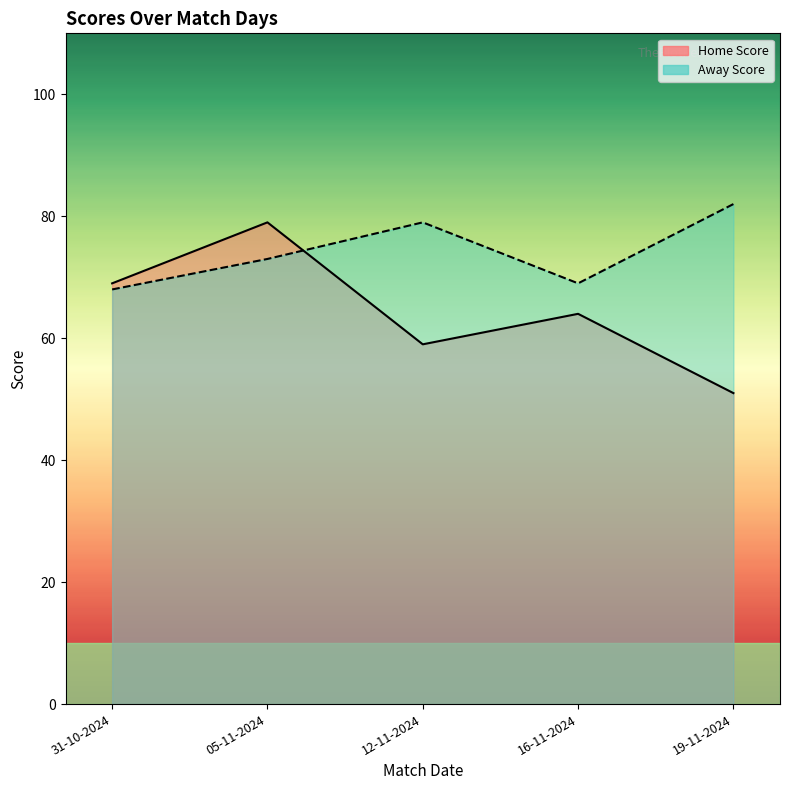

Where is Away Score nearest to the value 75?

05-11-2024